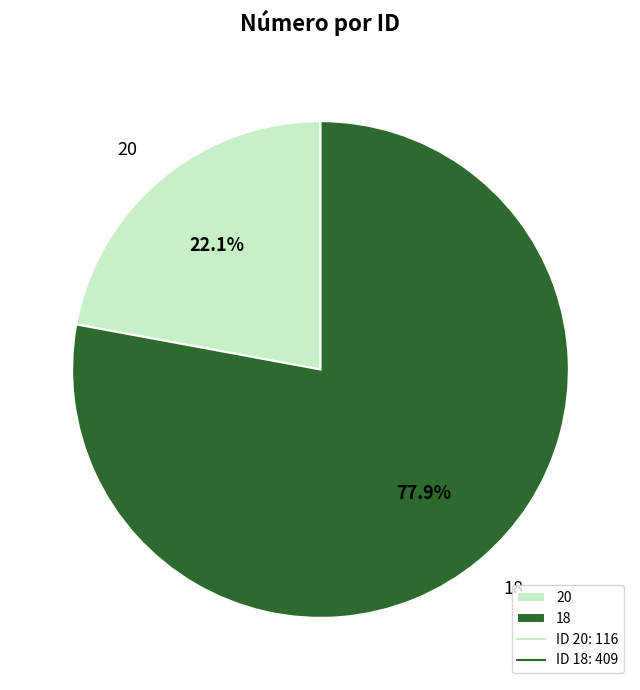

Count the number of slices in the pie.

2